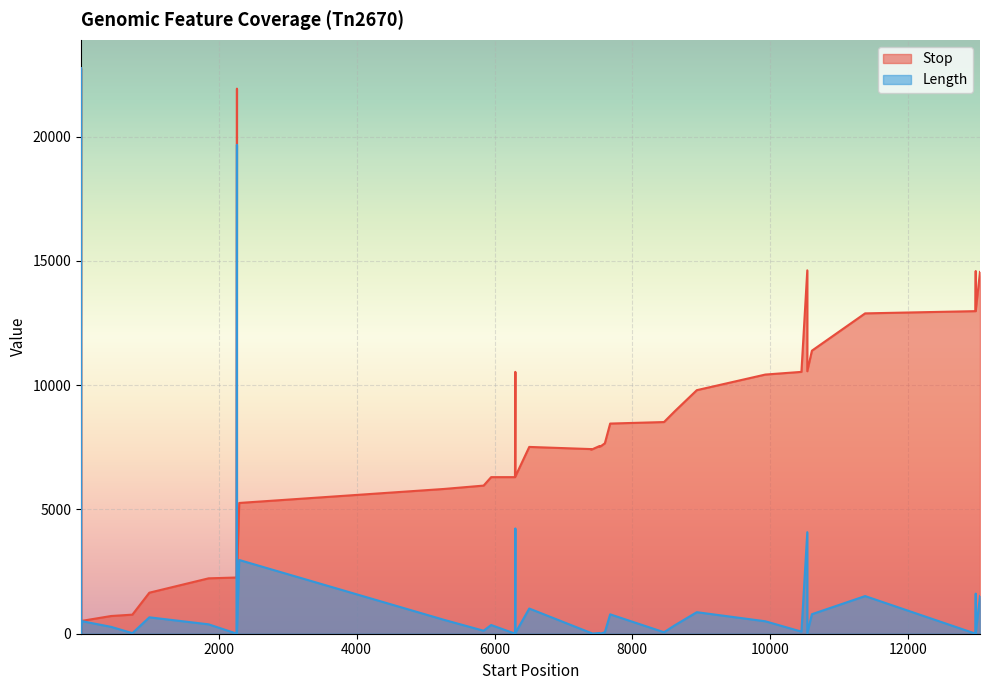

The value of Stop at 746 is 768. True or false?

True